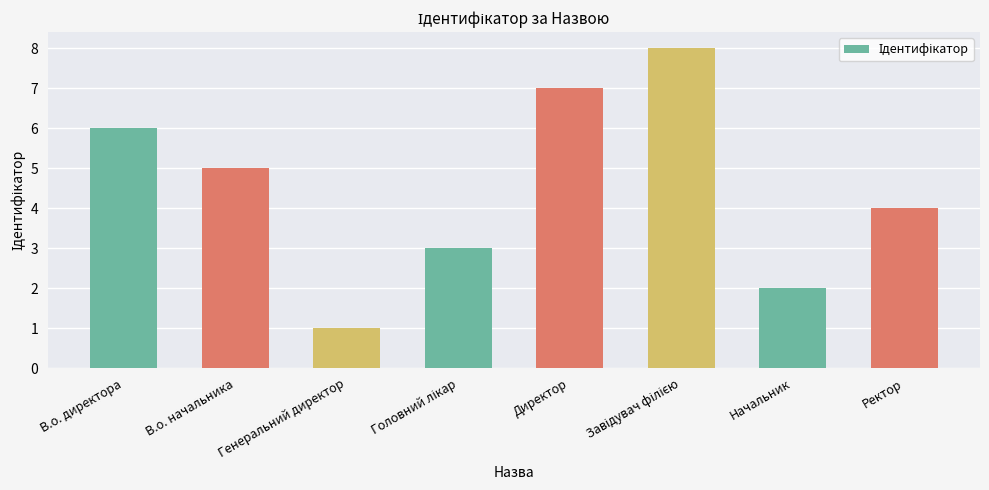

The chart shows a value of 2 at Начальник. True or false?

True